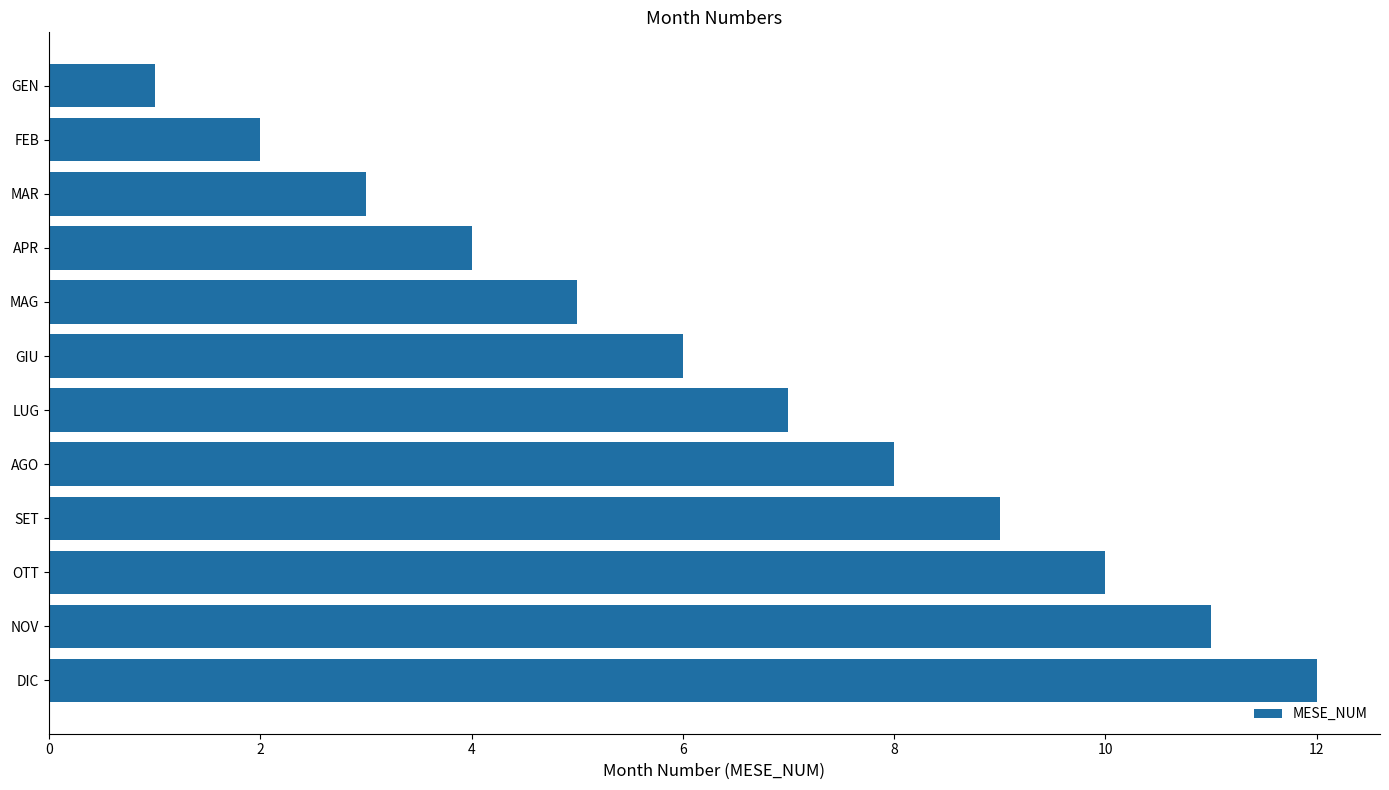

Rank the categories by value from lowest to highest.

GEN, FEB, MAR, APR, MAG, GIU, LUG, AGO, SET, OTT, NOV, DIC